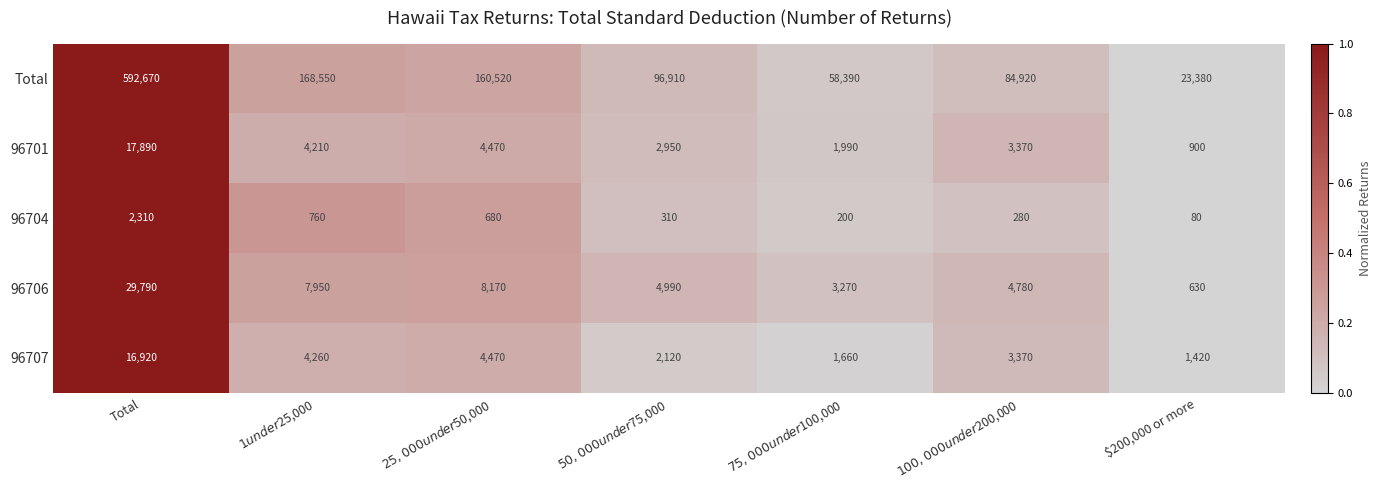

Rank the series by their maximum value, from lowest to highest.

96704, 96707, 96701, 96706, Total